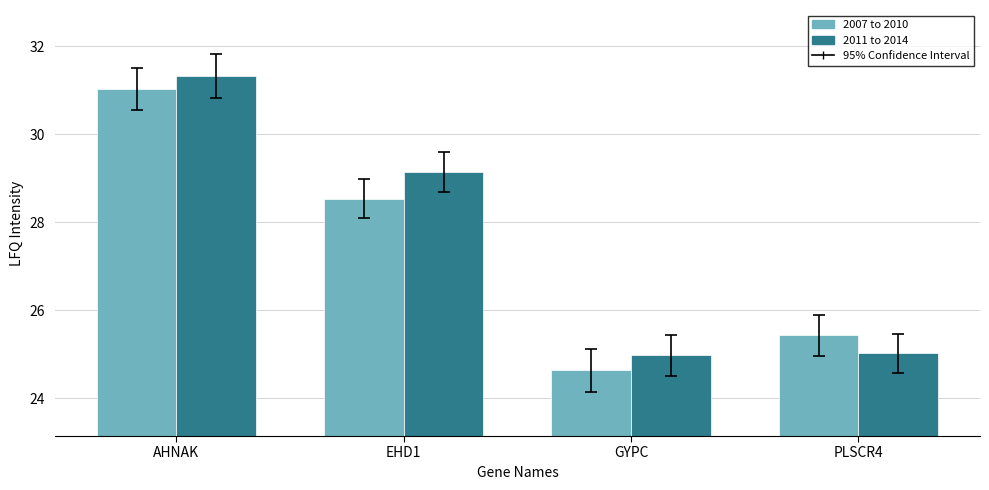

At which label does 2011 to 2014 first exceed 29?

AHNAK